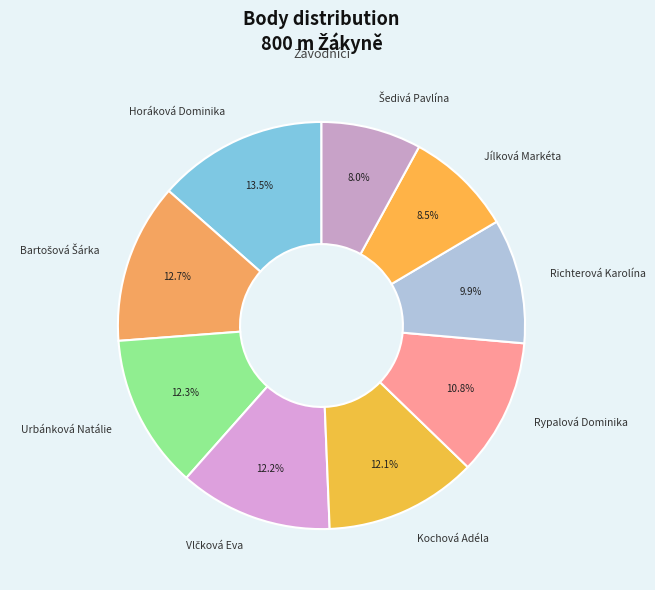

Does Jílková Markéta represent more than half of the total?

No